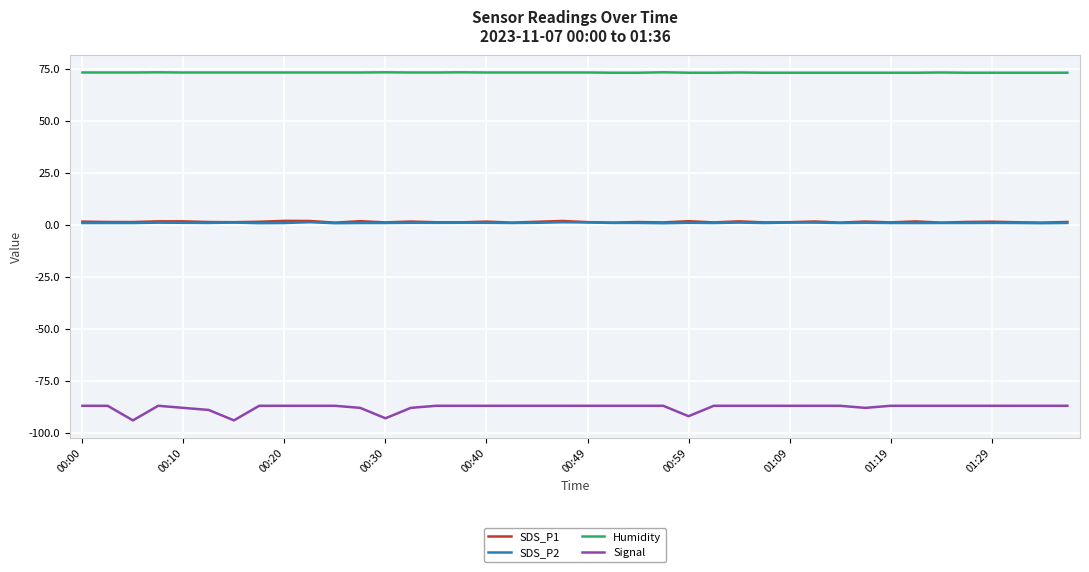

Count the number of categories in the chart.

40